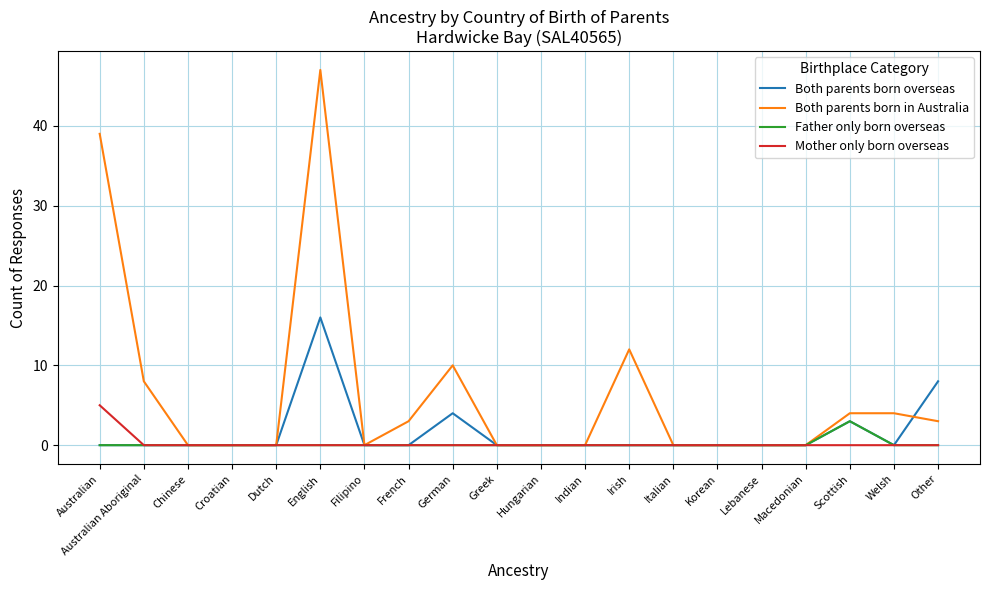

Which series has the largest range (max minus min)?

Both parents born in Australia